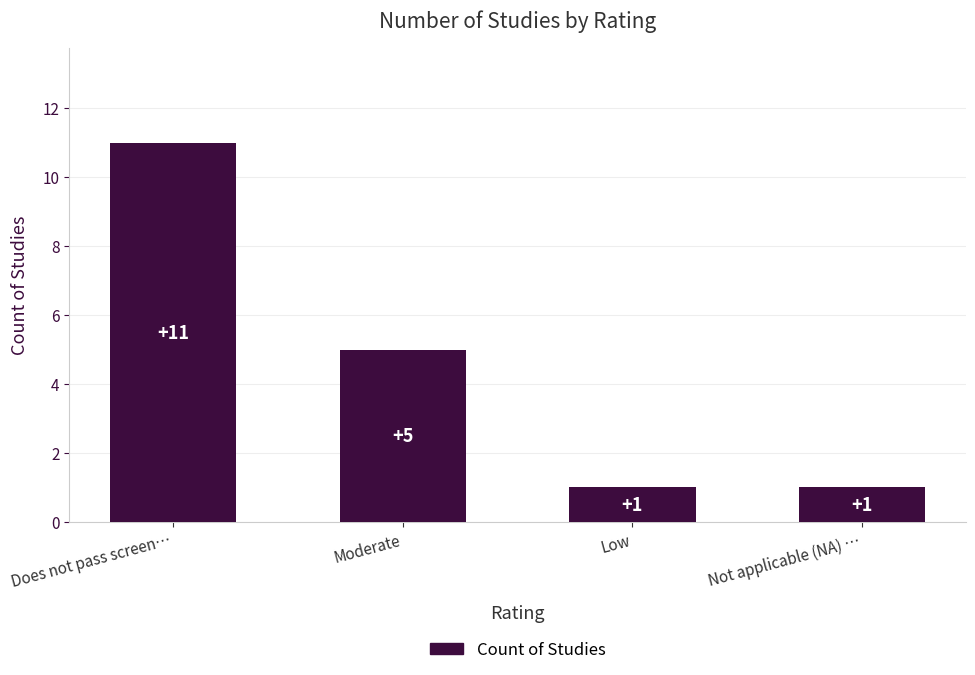

Are the bars grouped side by side (vs. stacked)?

No